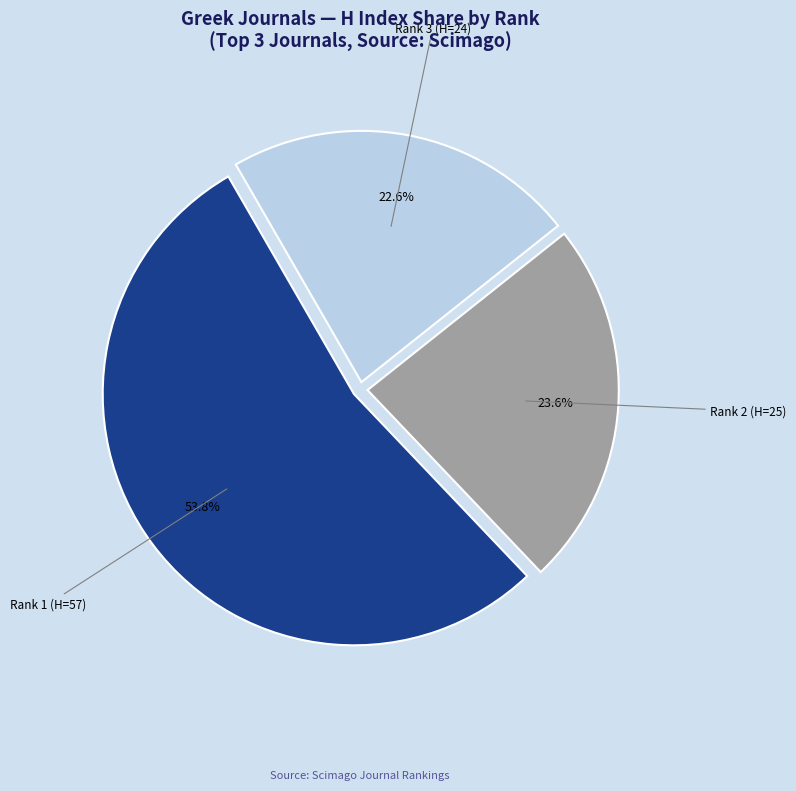

Which category has the smallest portion of the pie?

Rank 3 (H=24)